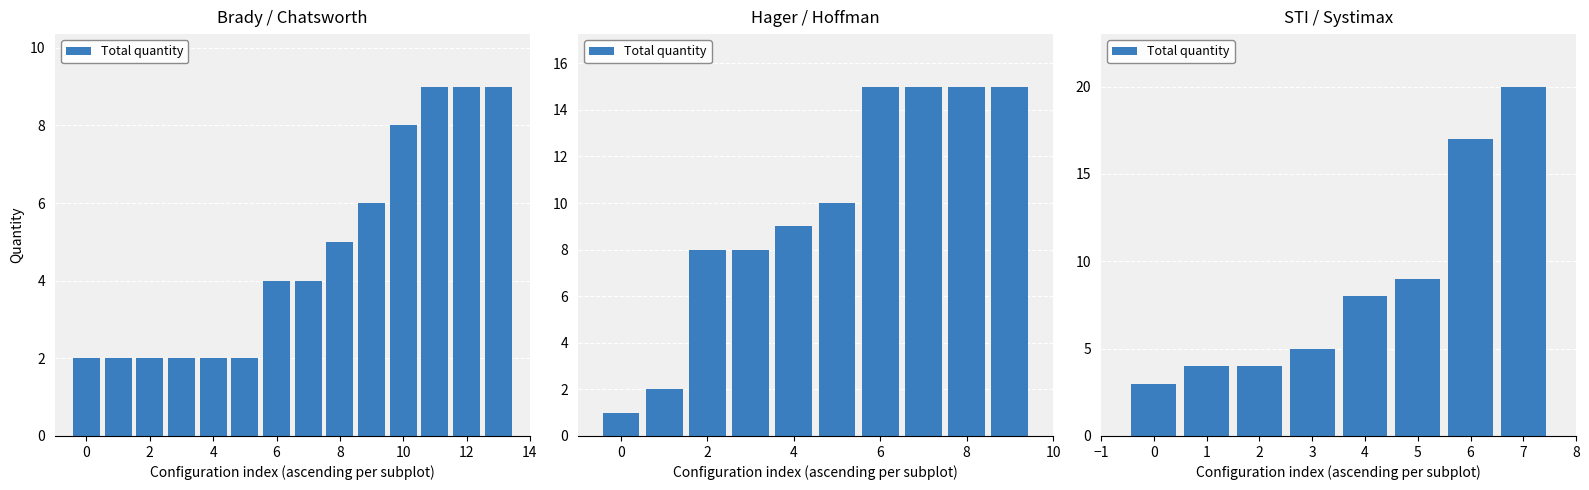

What is the sum of the values at 1 and 0?

7